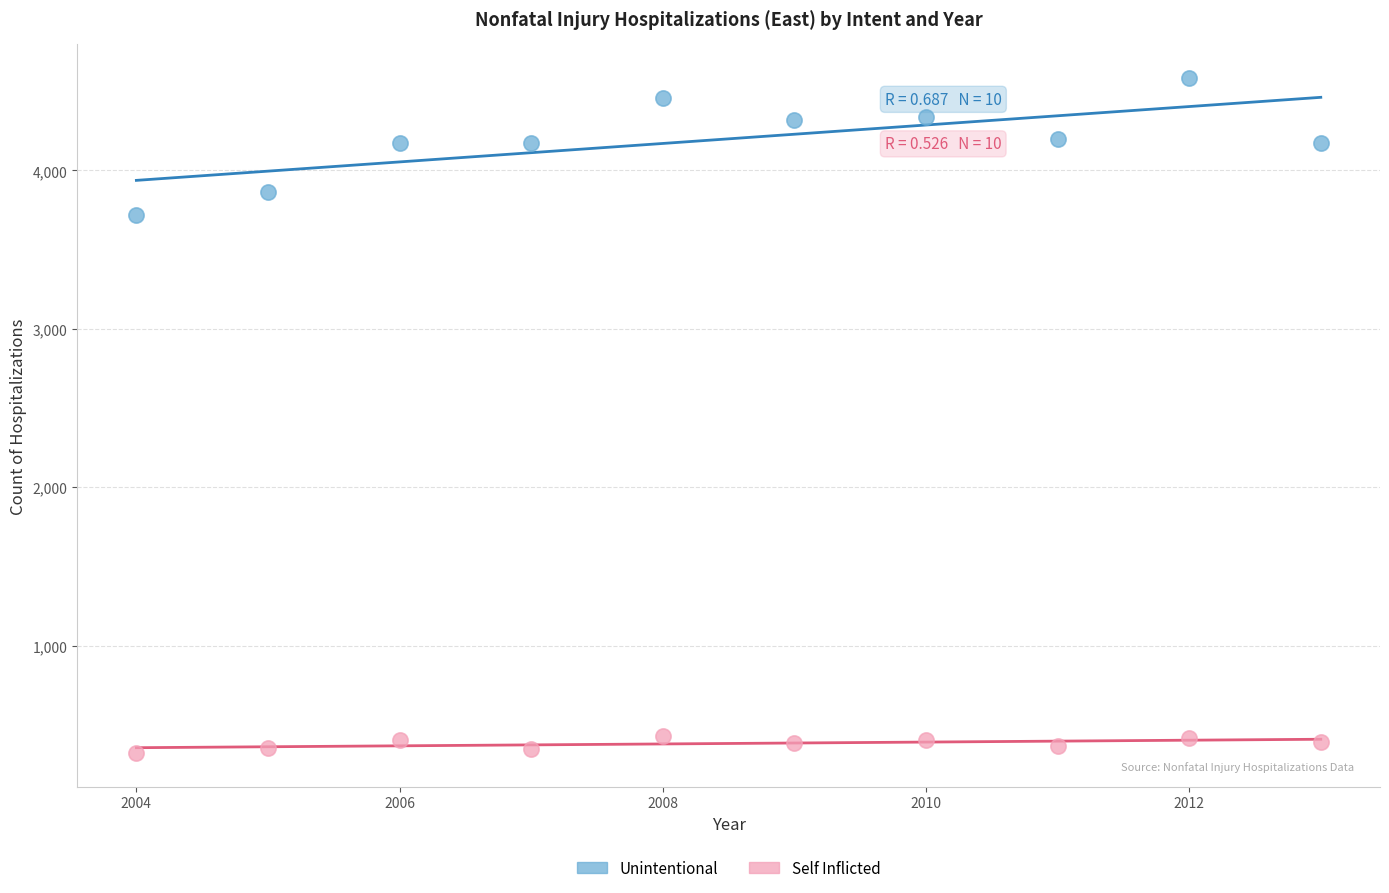

Which series has the largest Y range (max minus min)?

Unintentional